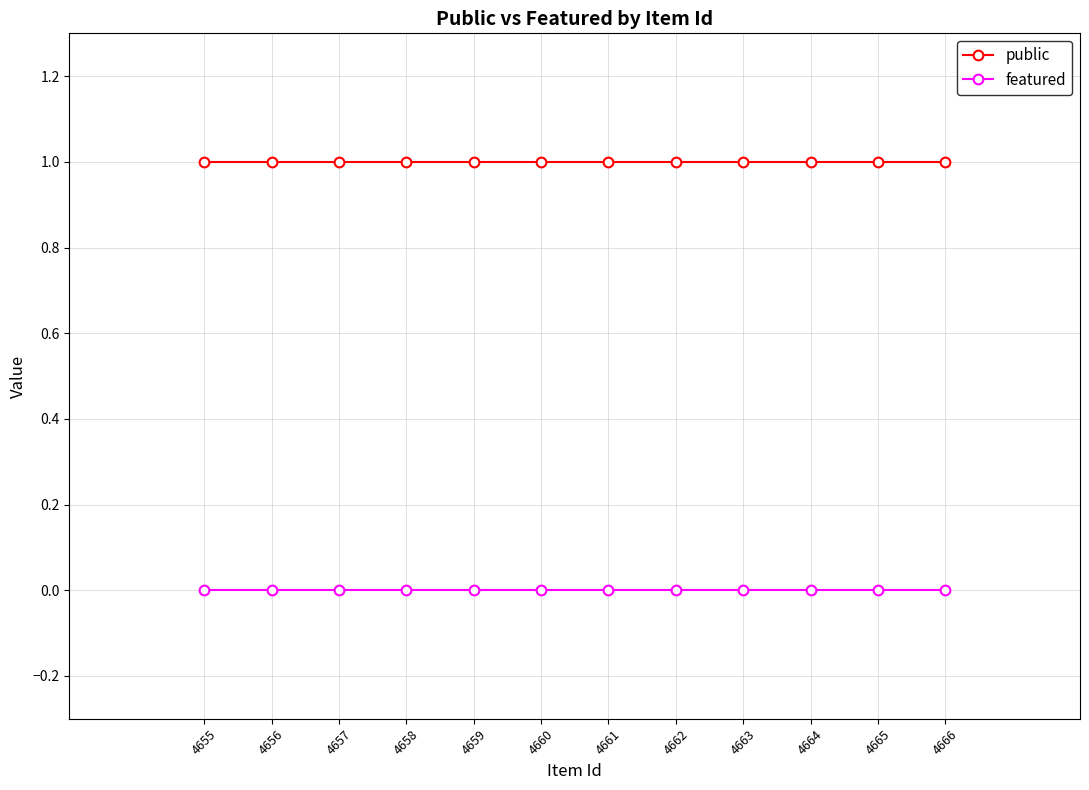

True or false: public has a value of 1 at 4661.

True